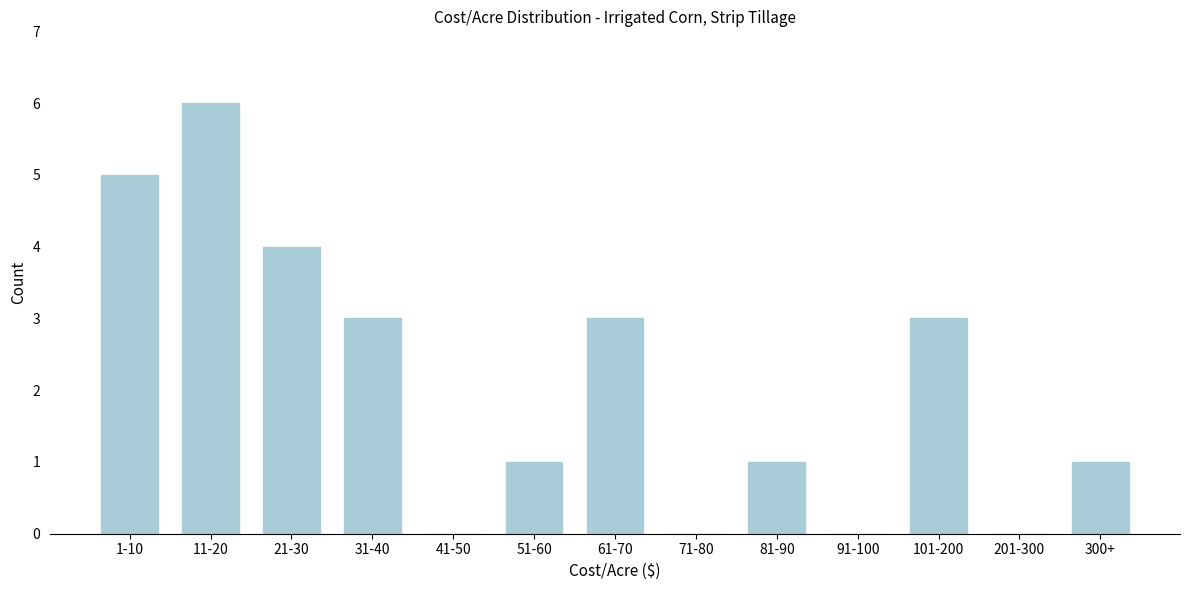

Reading right to left, list all the values displayed in this chart.

300+=1	201-300=0	101-200=3	91-100=0	81-90=1	71-80=0	61-70=3	51-60=1	41-50=0	31-40=3	21-30=4	11-20=6	1-10=5